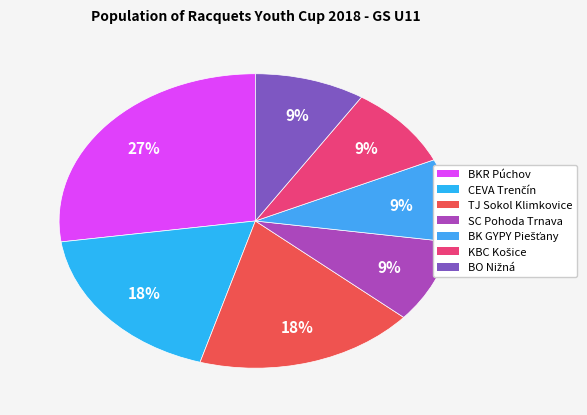

Does any single category account for the majority?

No